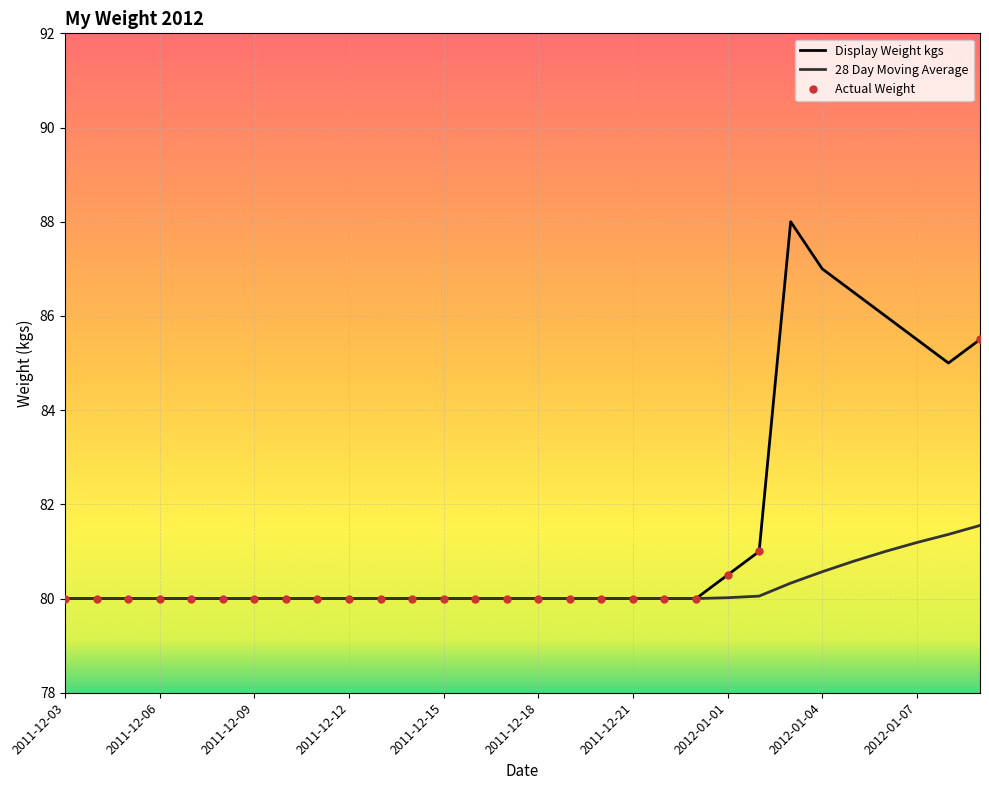

What is the maximum value for Display Weight kgs?

88.0